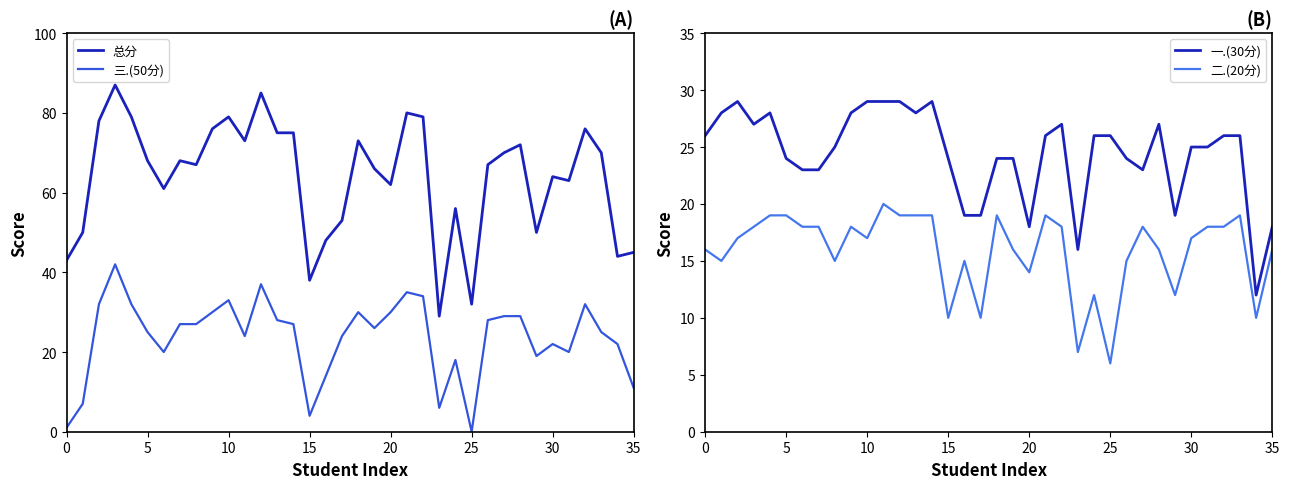

Is this an area chart (filled region under the line)?

No